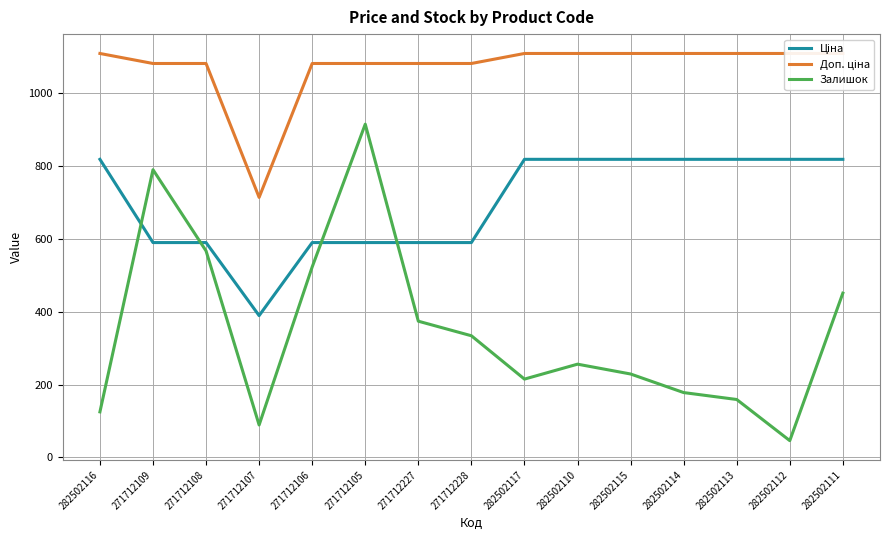

List the labels in order of Ціна value, largest first.

282502116, 282502117, 282502110, 282502115, 282502114, 282502113, 282502112, 282502111, 271712109, 271712108, 271712106, 271712105, 271712227, 271712228, 271712107